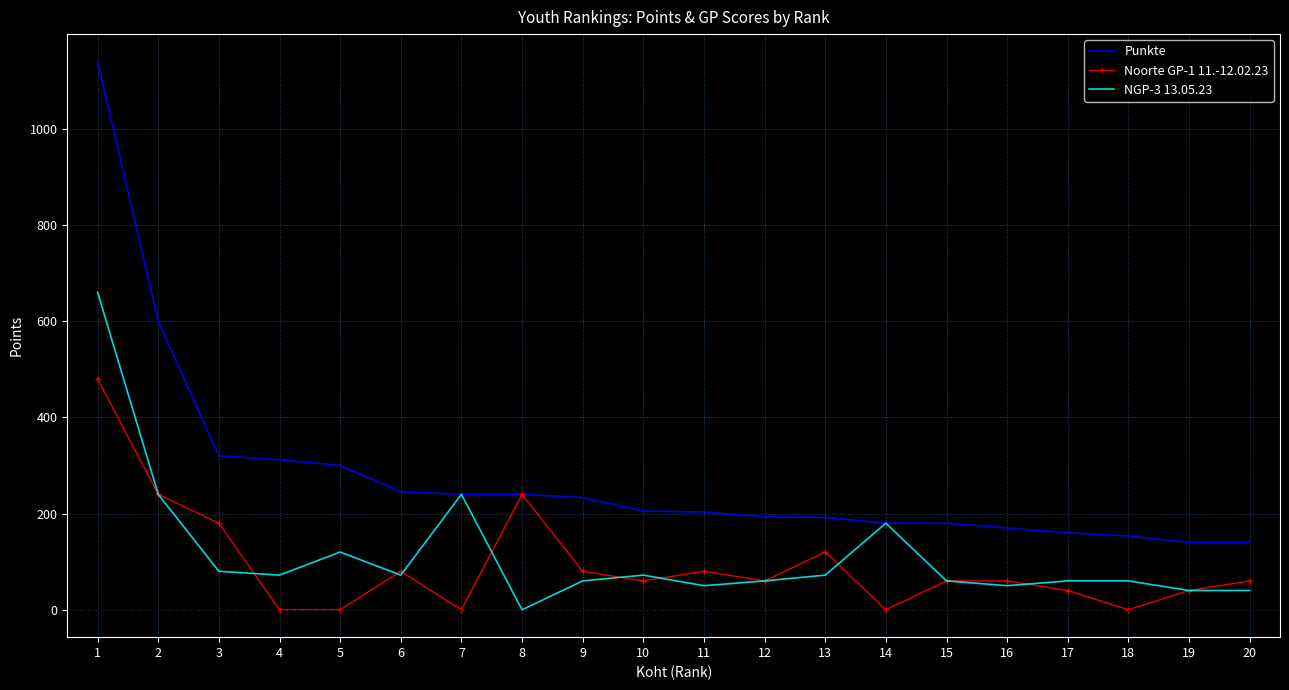

At which category does the chart reach its peak across all series?

1